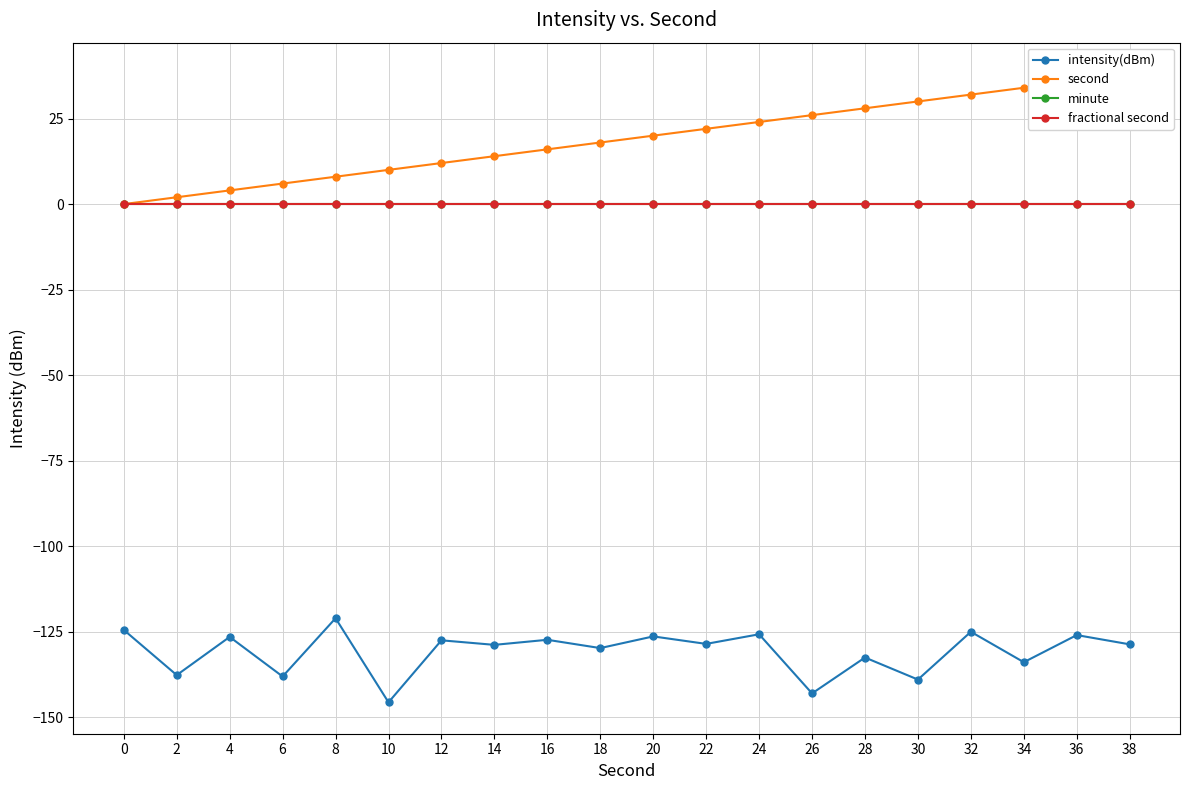

Reading right to left, transcribe all the data shown in this chart.

intensity(dBm): -128.7	-126.0	-133.9	-125.0	-139.0	-132.5	-143.0	-125.7	-128.5	-126.4	-129.8	-127.3	-128.8	-127.5	-145.6	-121.0	-138.1	-126.5	-137.7	-124.5
second: 38.0	36.0	34.0	32.0	30.0	28.0	26.0	24.0	22.0	20.0	18.0	16.0	14.0	12.0	10.0	8.0	6.0	4.0	2.0	0.0
minute: 0.0	0.0	0.0	0.0	0.0	0.0	0.0	0.0	0.0	0.0	0.0	0.0	0.0	0.0	0.0	0.0	0.0	0.0	0.0	0.0
fractional second: 0.0	0.0	0.0	0.0	0.0	0.0	0.0	0.0	0.0	0.0	0.0	0.0	0.0	0.0	0.0	0.0	0.0	0.0	0.0	0.0